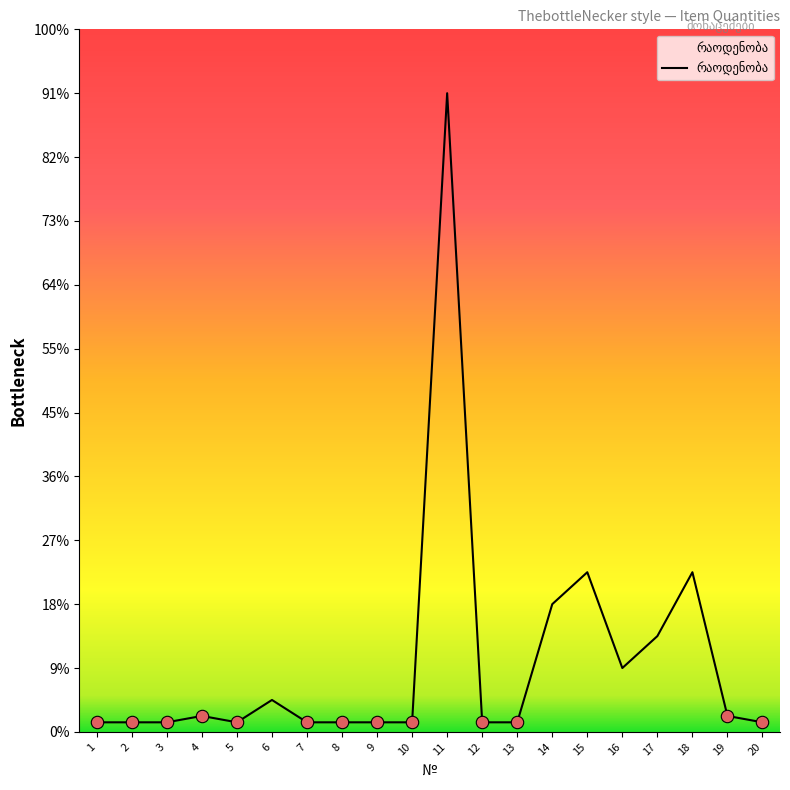

Is this an area chart (filled region under the line)?

Yes